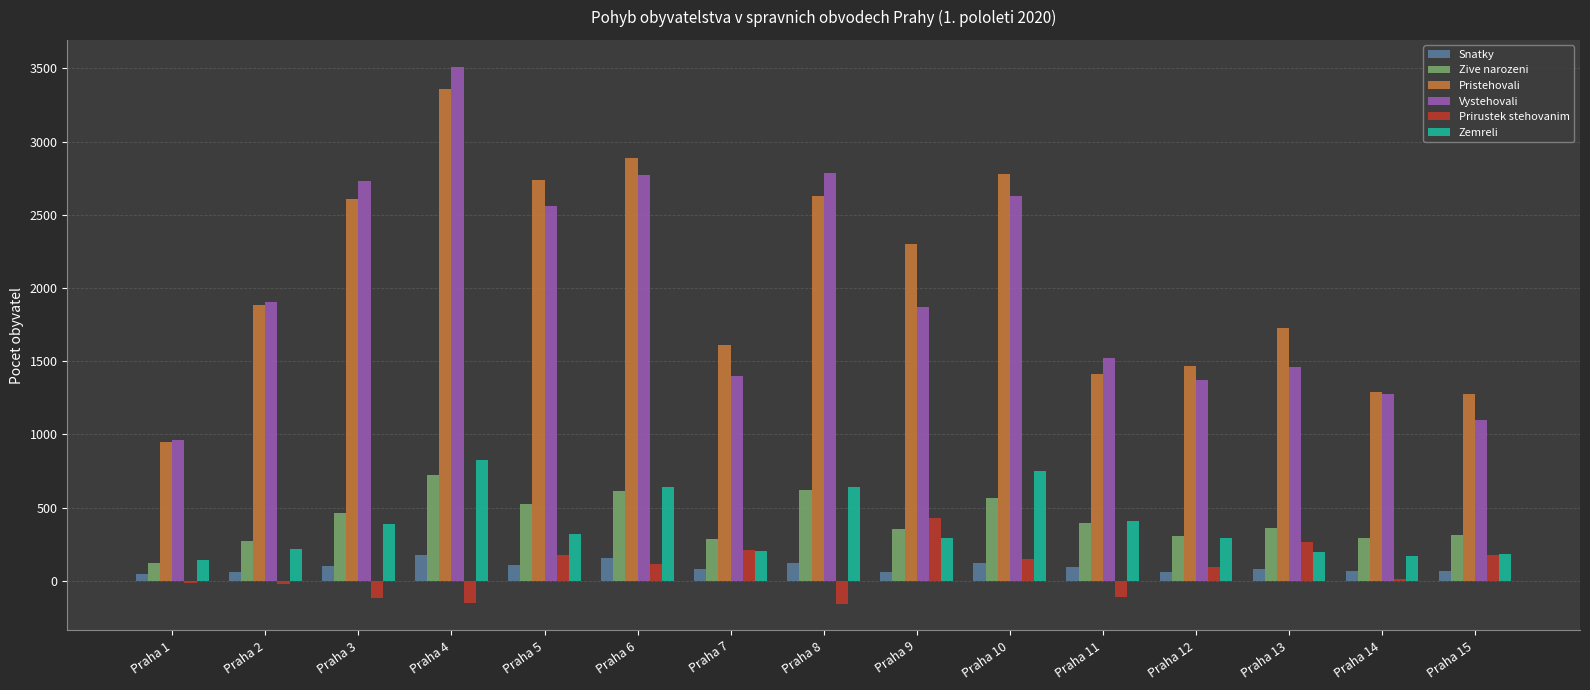

At which category does the chart reach its peak across all series?

Praha 4